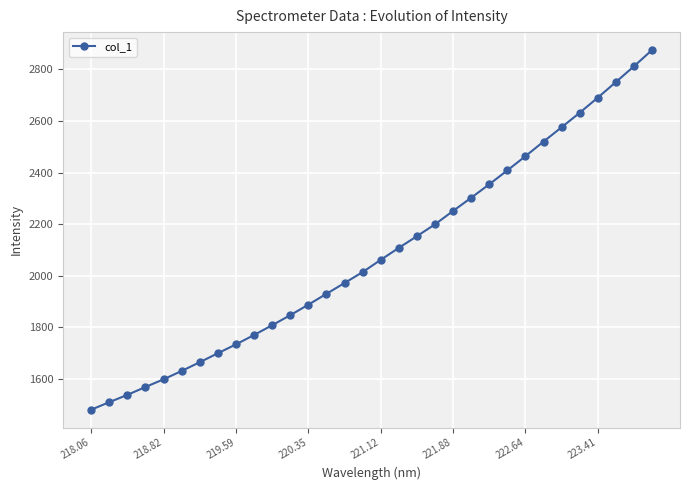

Does the chart display data point markers on the line(s)?

Yes